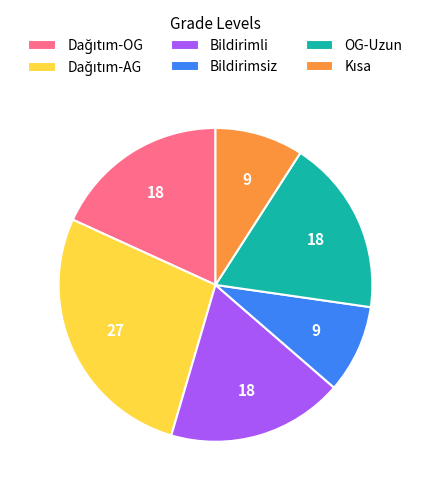

The Bildirimli slice represents 18% of the pie. True or false?

True